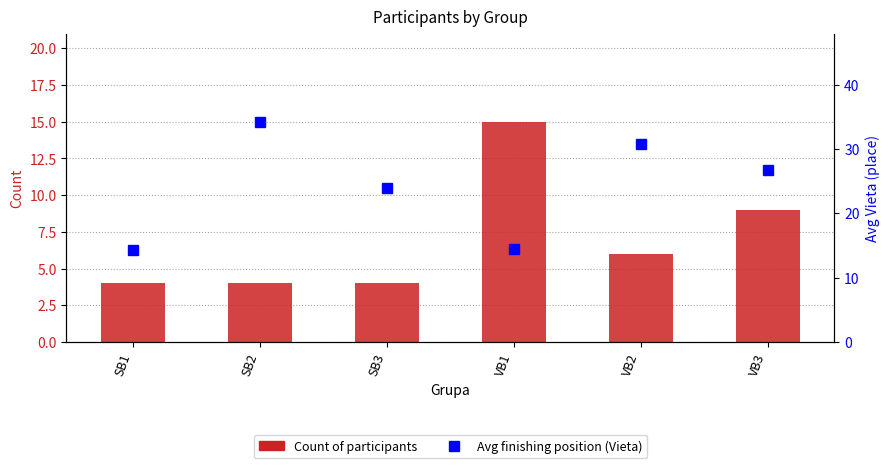

How many values in the Avg finishing position (Vieta) series are below 26?

3